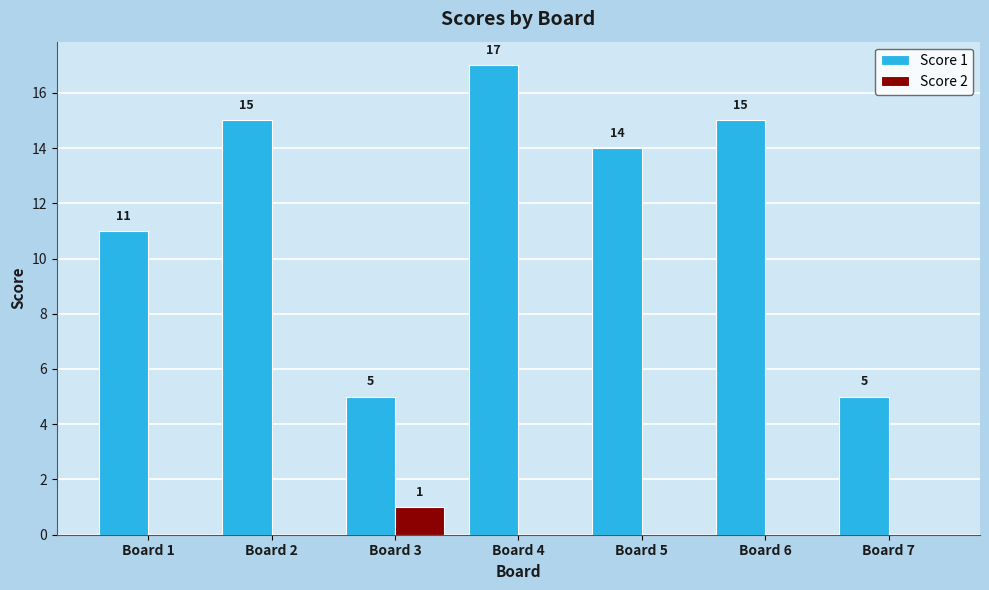

Which series has the largest total across all categories?

Score 1